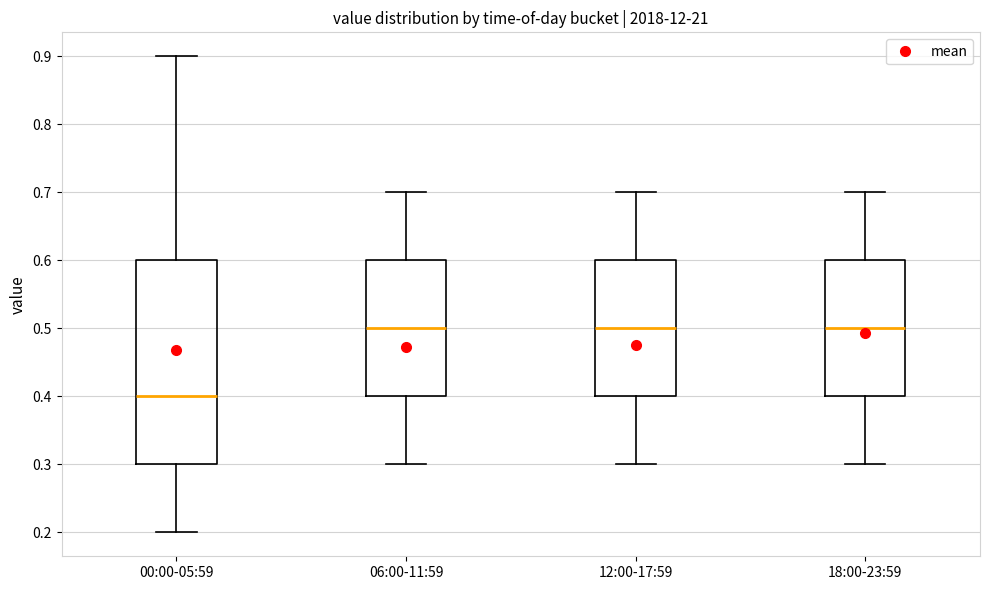

Reading left to right, read every box against the y-axis: the position of its median line, the range the box covers, and the ends of its whiskers. The values are not printed on the chart, so give them approximately, as read against the axis.

00:00-05:59: median 0.4, box 0.3 to 0.6, whiskers 0.2 to 0.9
06:00-11:59: median 0.5, box 0.4 to 0.6, whiskers 0.3 to 0.7
12:00-17:59: median 0.5, box 0.4 to 0.6, whiskers 0.3 to 0.7
18:00-23:59: median 0.5, box 0.4 to 0.6, whiskers 0.3 to 0.7